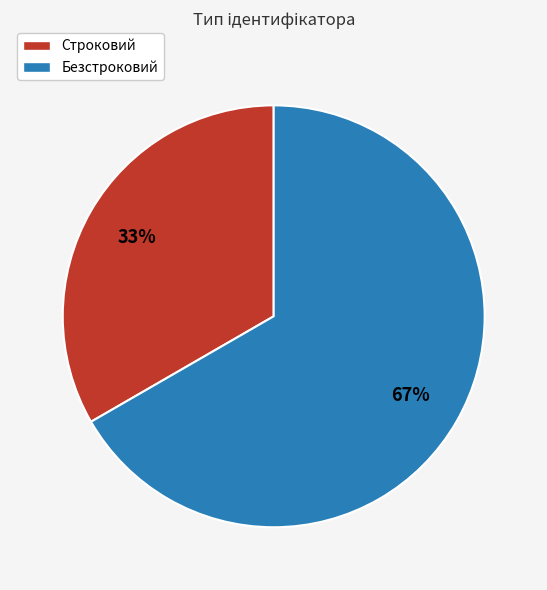

To the nearest percent, what is the average slice percentage?

50%